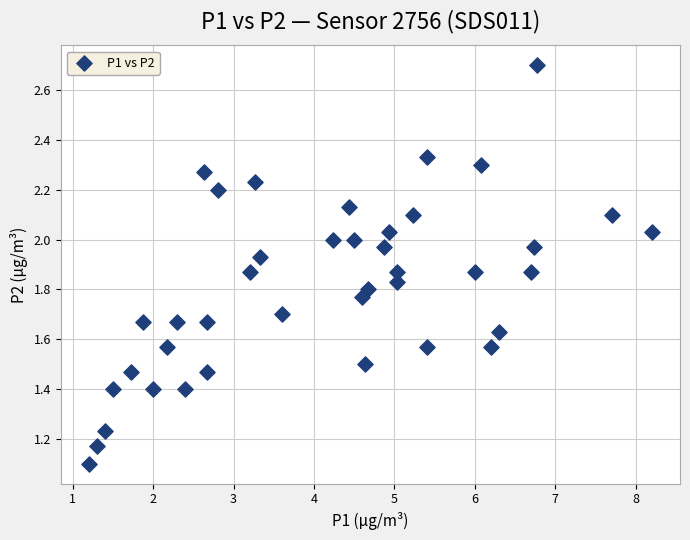

What Y value in the scatter plot is closest to 1?

1.1